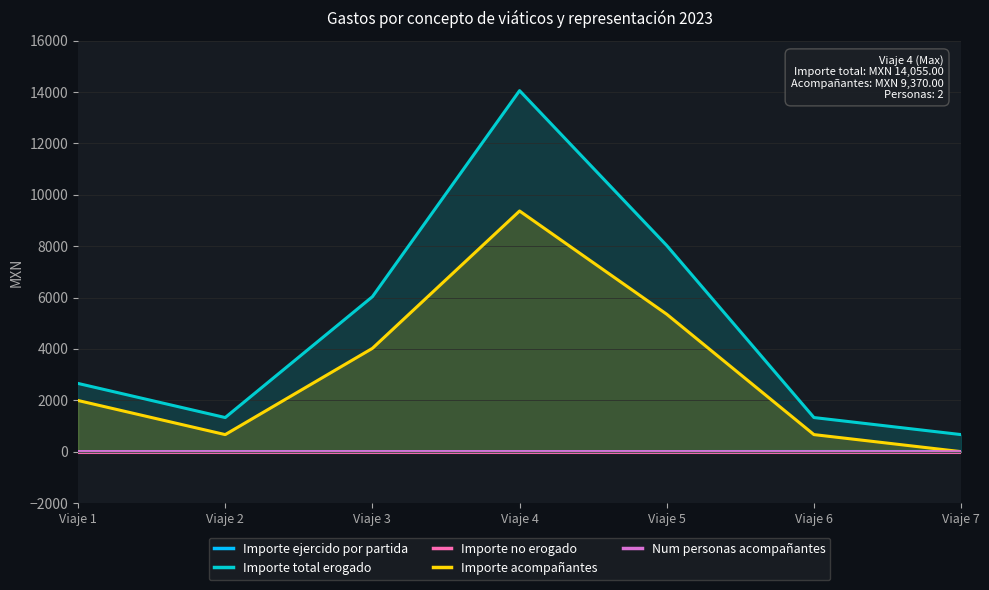

True or false: Importe ejercido por partida and Importe total erogado intersect in this chart.

False